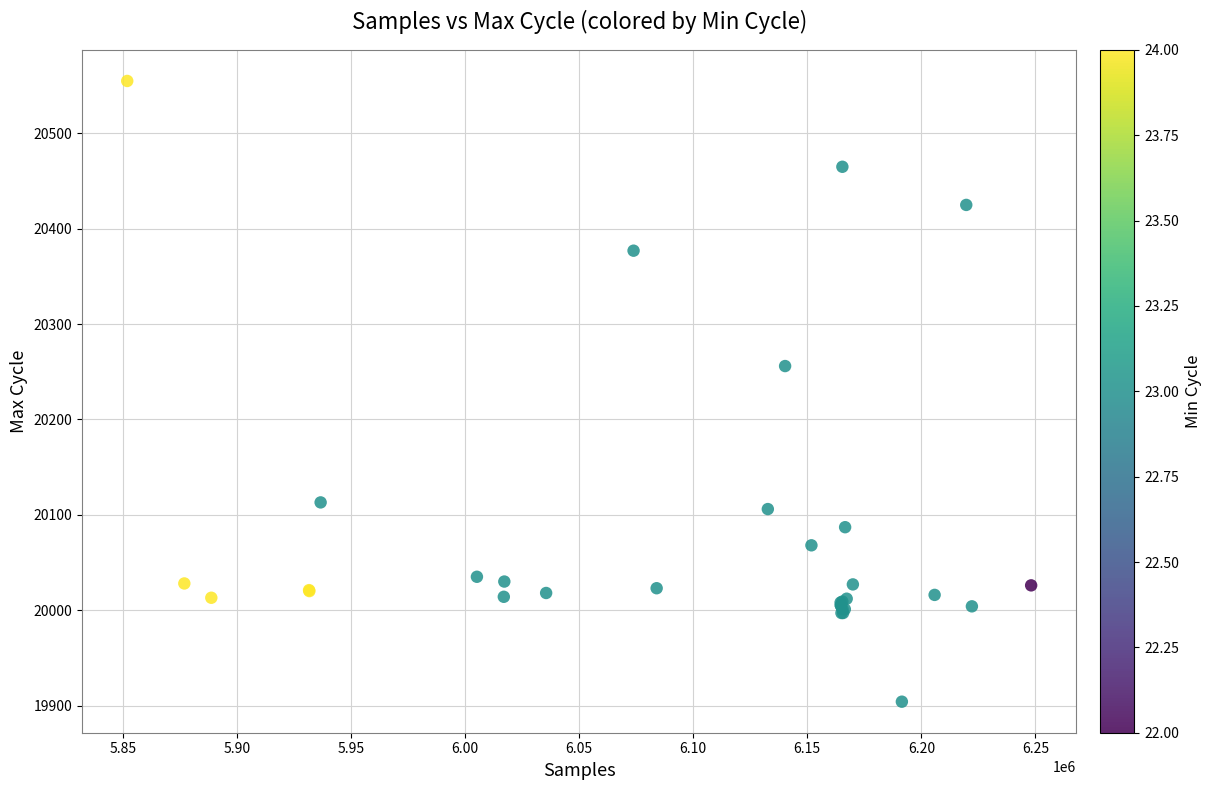

What Y value in the scatter plot is closest to 20229?

20256